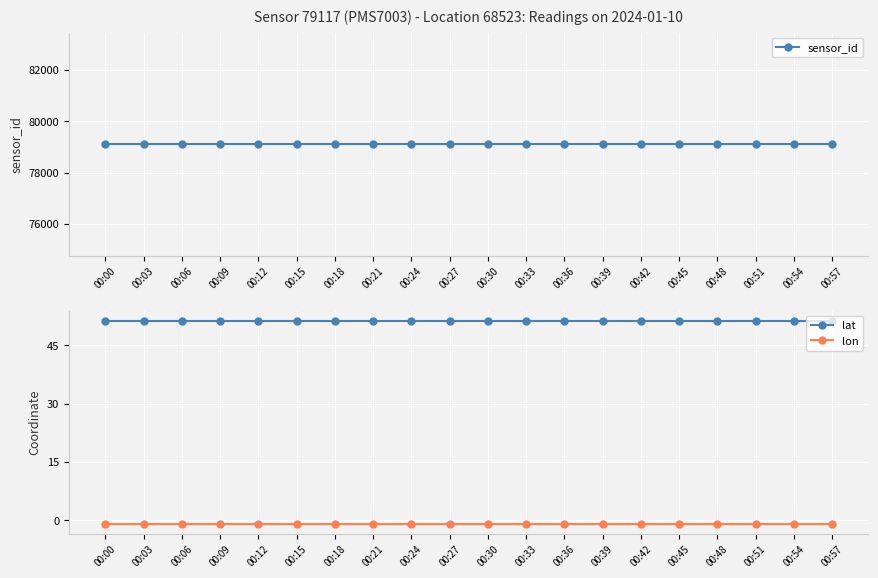

Which label corresponds to the smallest value in the chart?

00:00